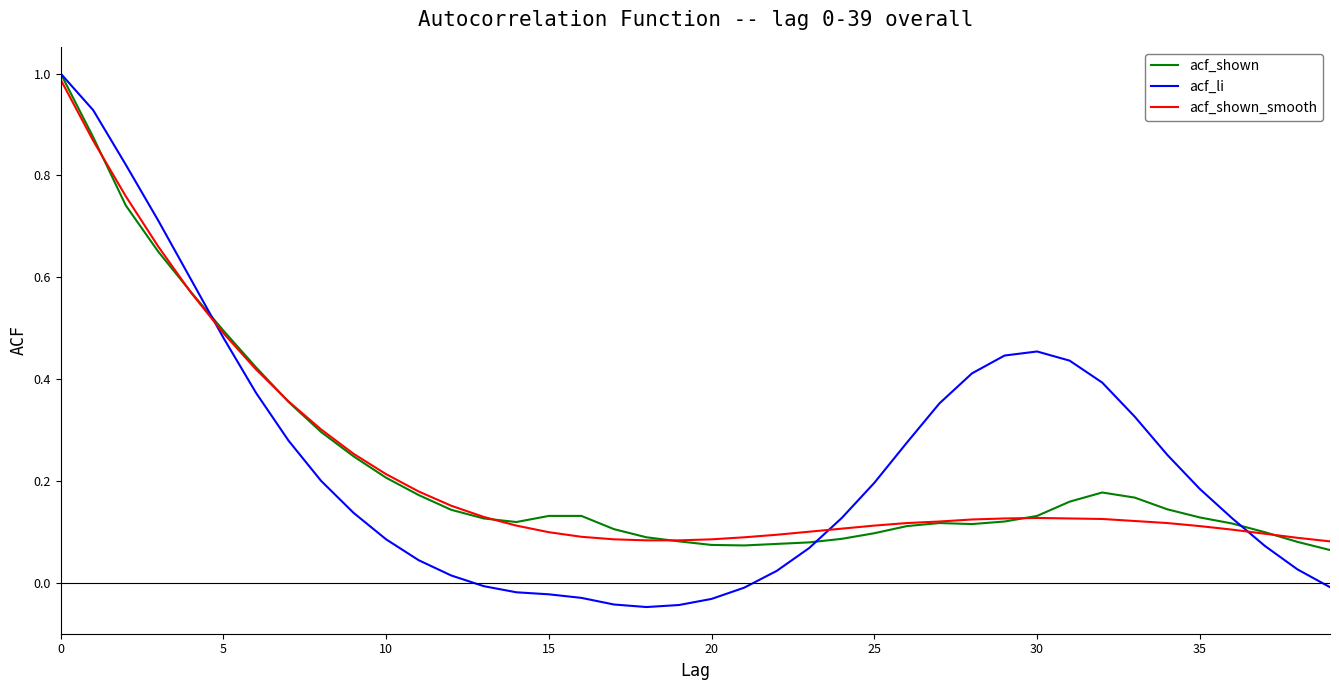

Which series has the widest spread of values?

acf_li